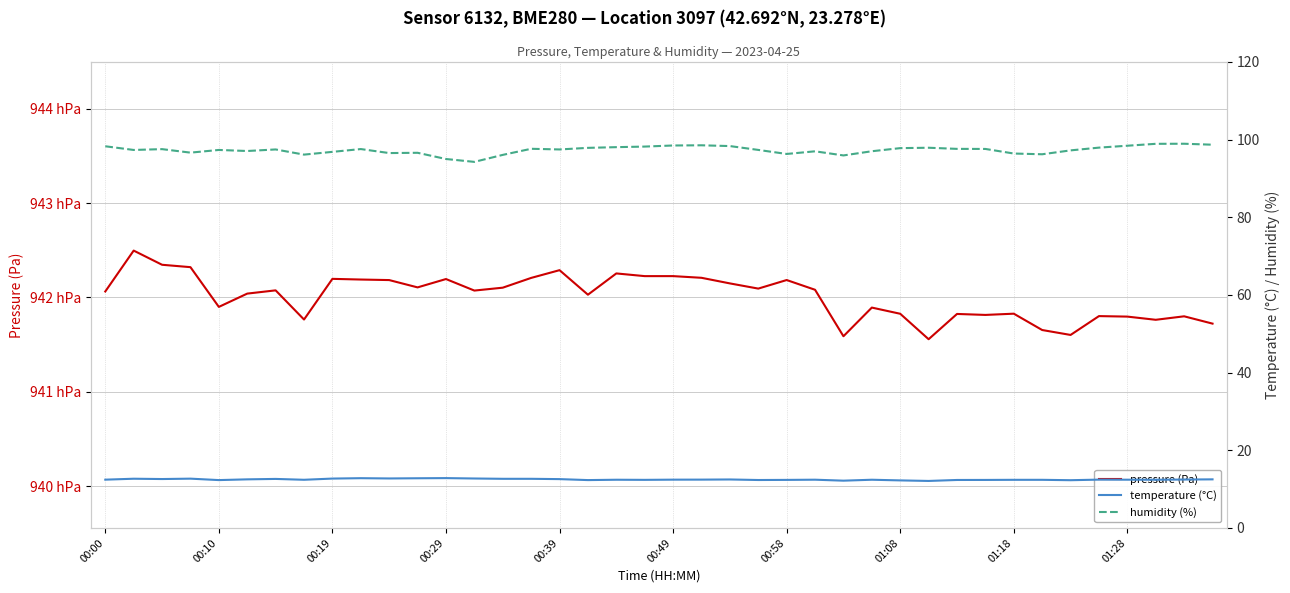

What are all the series names shown in the legend?

pressure (Pa), temperature (°C), humidity (%)